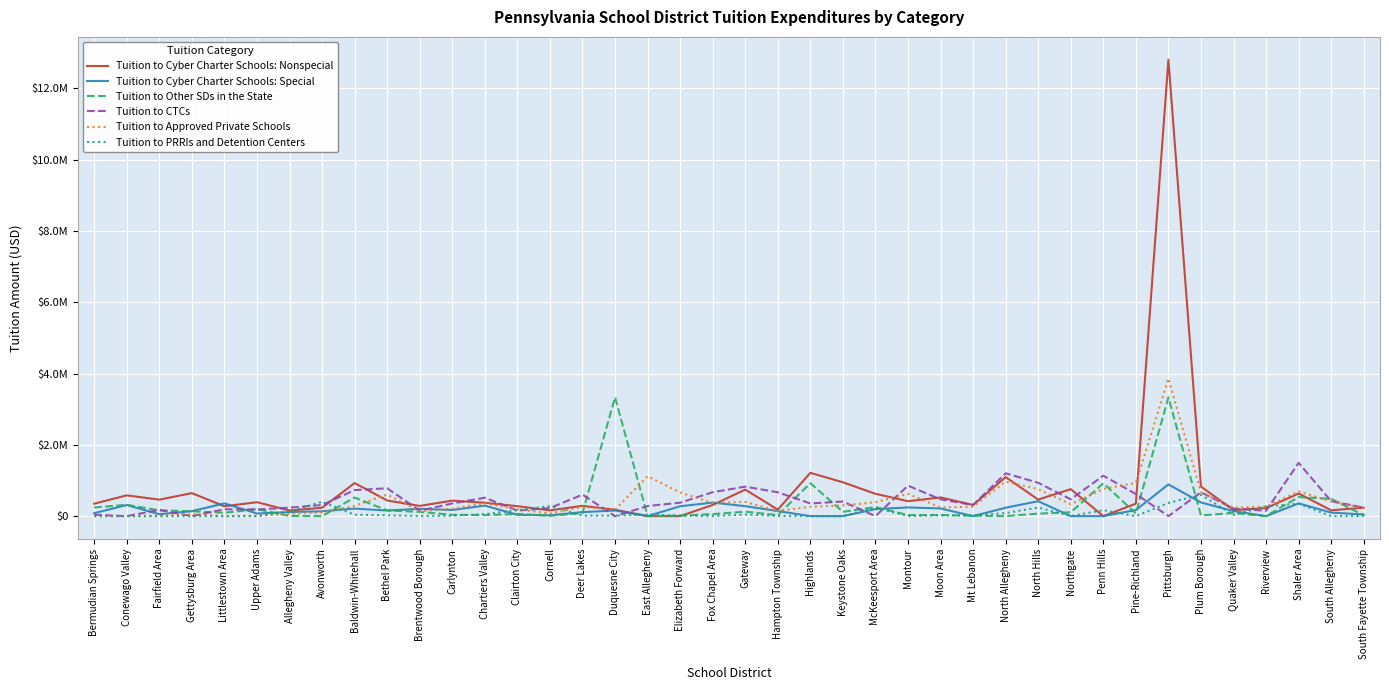

What are all the series names shown in the legend?

Tuition to Cyber Charter Schools: Nonspecial, Tuition to Cyber Charter Schools: Special, Tuition to Other SDs in the State, Tuition to CTCs, Tuition to Approved Private Schools, Tuition to PRRIs and Detention Centers